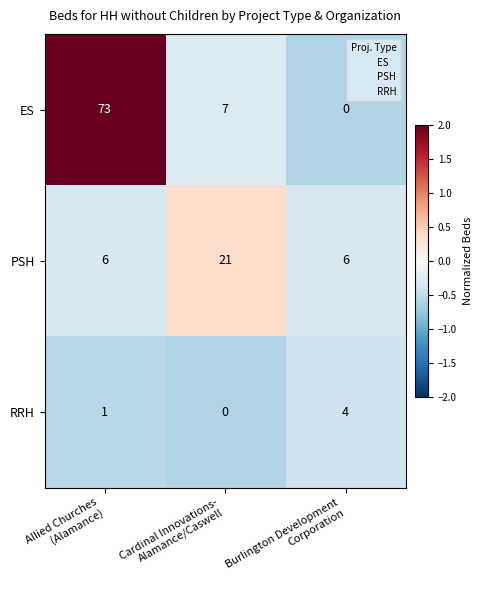

Reading left to right, transcribe all the data shown in this chart.

ES: 73	7	0
PSH: 6	21	6
RRH: 1	0	4